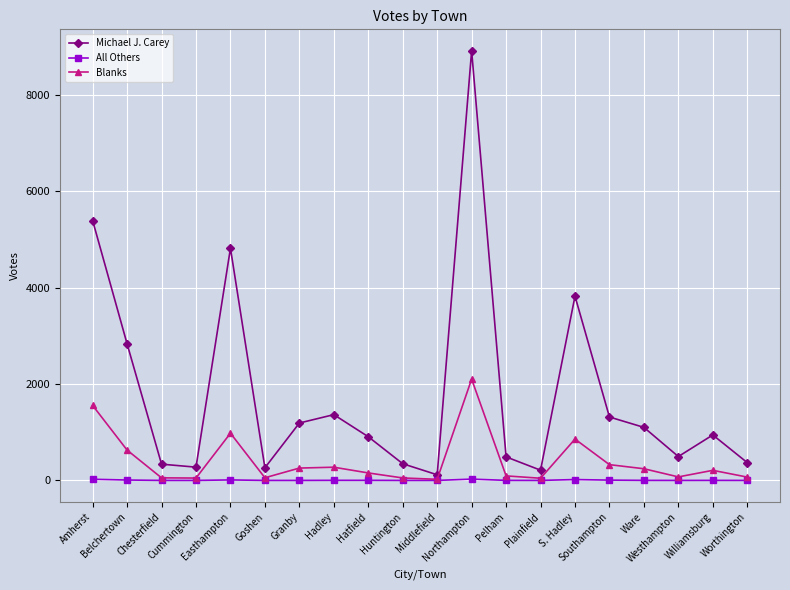

Does the chart have visible grid lines?

Yes